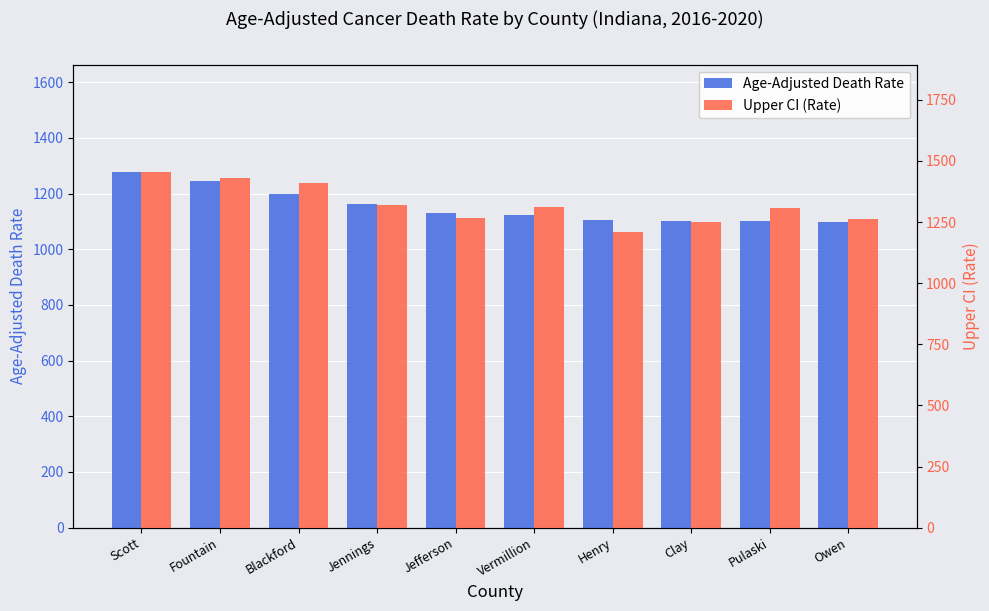

Between Scott and Jennings, which series saw the biggest shift?

Upper CI (Rate)